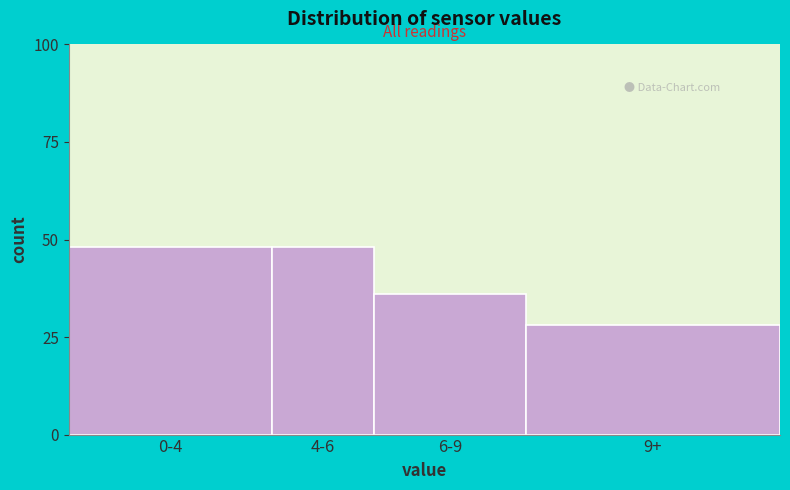

Reading left to right, extract all data points from this chart.

48	48	36	28